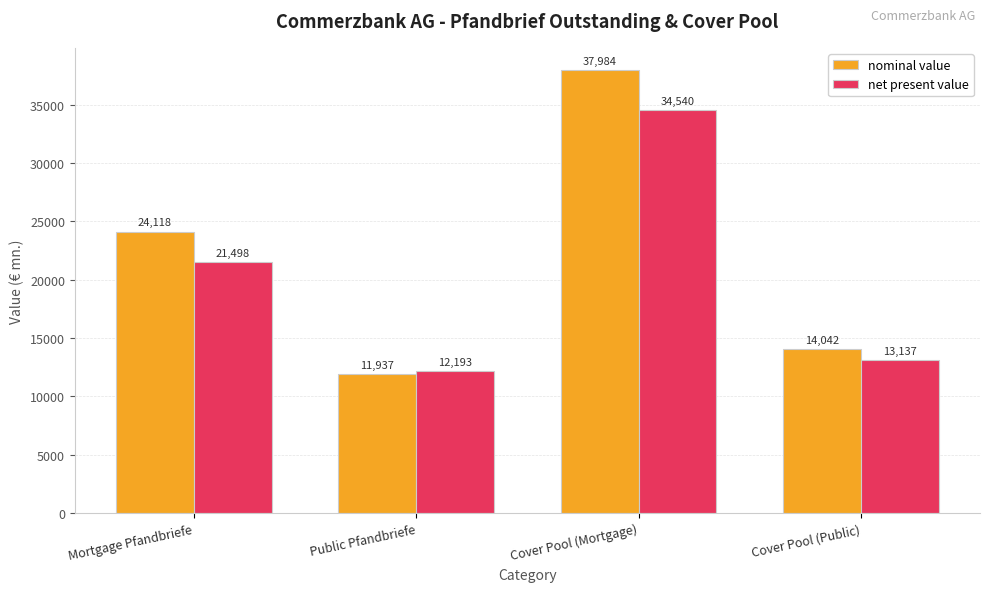

Which label corresponds to the largest value in the chart?

Cover Pool (Mortgage)